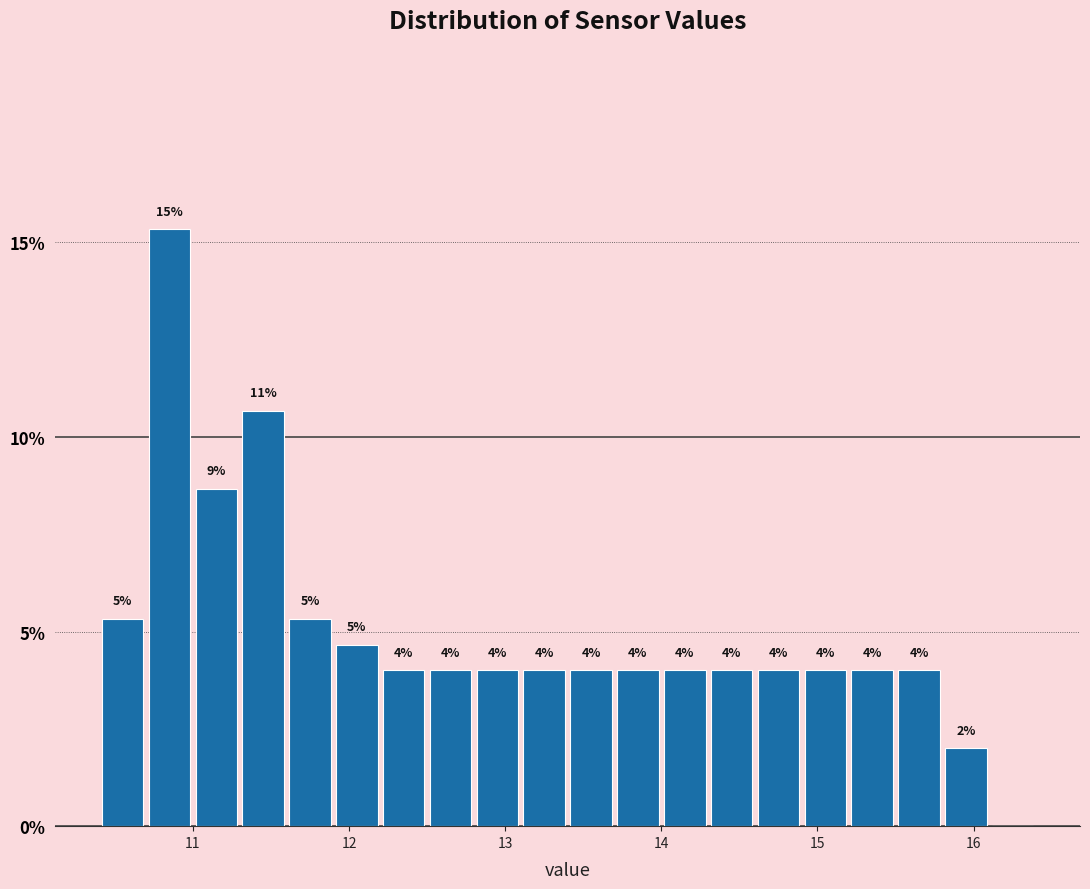

Around what value on the x-axis is the tallest bar? Give the approximate position of its centre, as read against the axis.

10.9